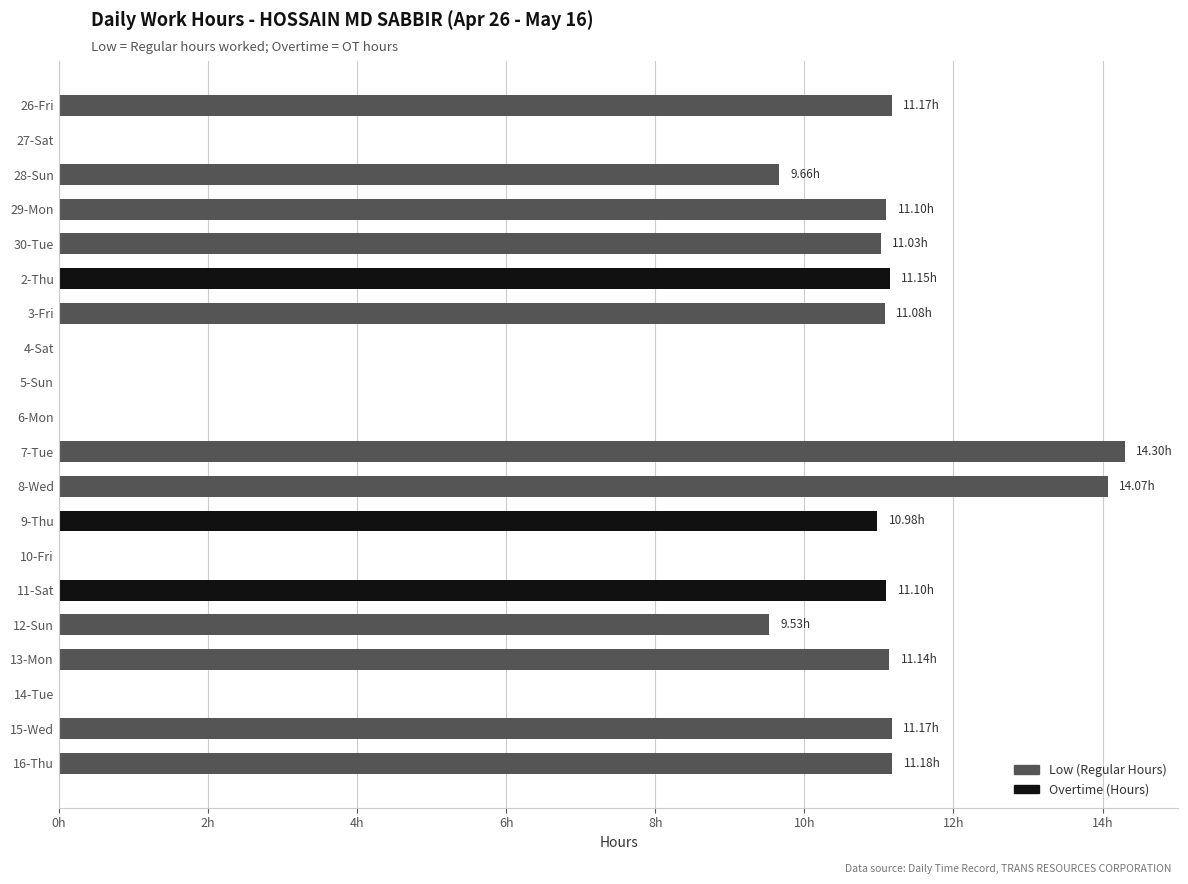

True or false: Low (Regular Hours) has a value of -7.7 at 4-Sat.

False